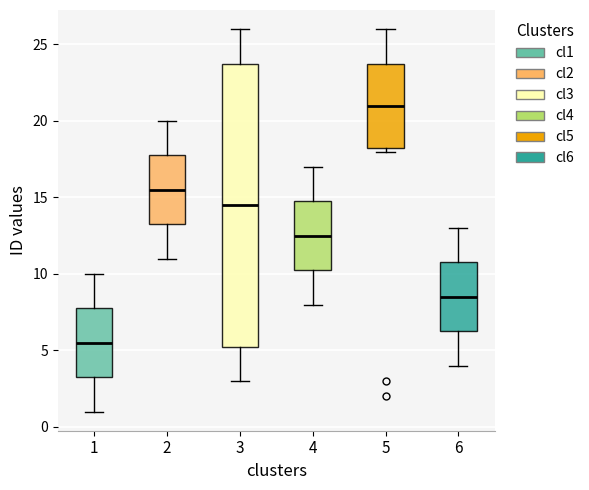

Reading left to right, read every box against the y-axis: the position of its median line, the range the box covers, and the ends of its whiskers. The values are not printed on the chart, so give them approximately, as read against the axis.

1: median 5.5, box 3.5 to 8.0, whiskers 1.0 to 10.0
2: median 15.5, box 13.5 to 18.0, whiskers 11.0 to 20.0
3: median 14.5, box 5.5 to 24.0, whiskers 3.0 to 26.0
4: median 12.5, box 10.5 to 15.0, whiskers 8.0 to 17.0
5: median 21.0, box 18.5 to 24.0, whiskers 18.0 to 26.0
6: median 8.5, box 6.5 to 11.0, whiskers 4.0 to 13.0